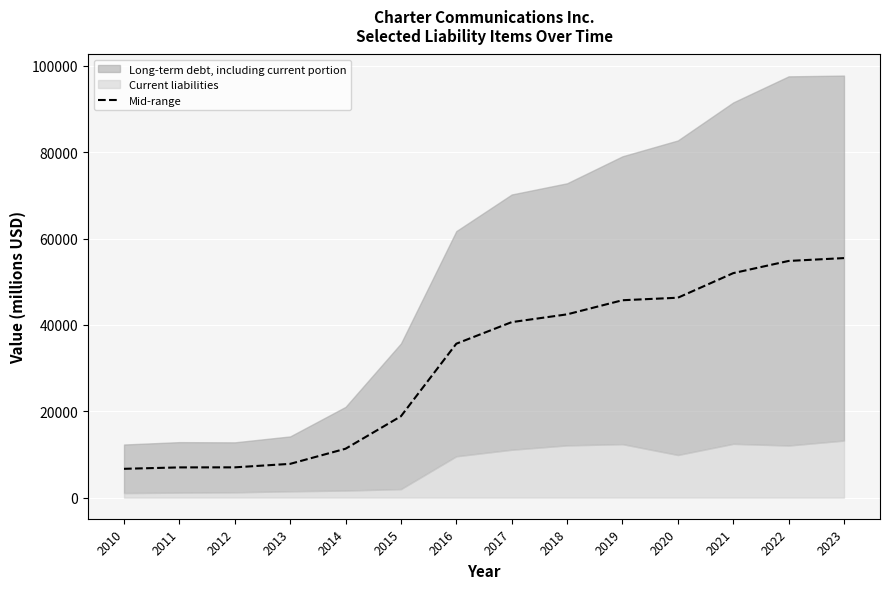

Count the number of categories in the chart.

14